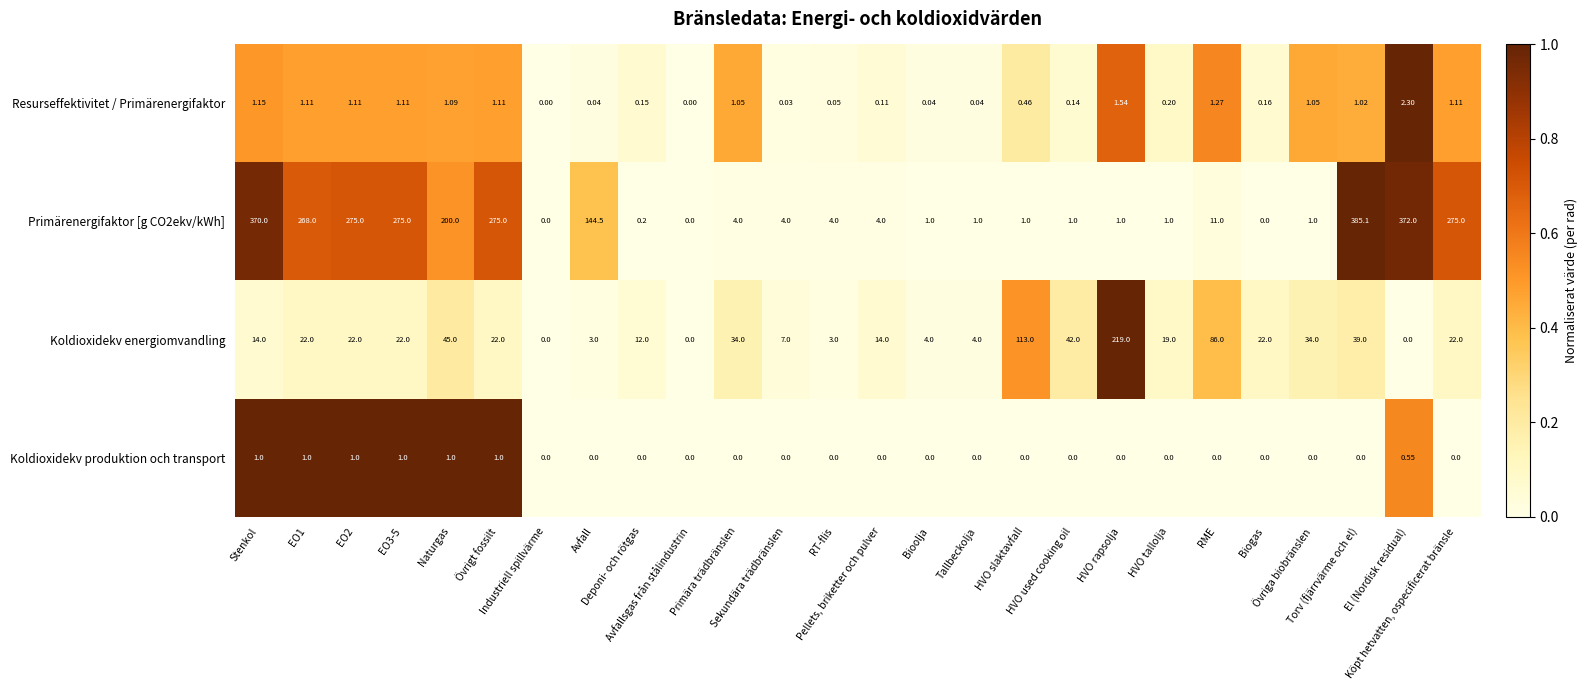

Reading right to left, list all the values displayed in this chart.

Resurseffektivitet / Primärenergifaktor: Köpt hetvatten, ospecificerat bränsle=1.1	El (Nordisk residual)=2.3	Torv (fjärrvärme och el)=1.0	Övriga biobränslen=1.1	Biogas=0.2	RME=1.3	HVO tallolja=0.2	HVO rapsolja=1.5	HVO used cooking oil=0.1	HVO slaktavfall=0.5	Tallbeckolja=0.0	Bioolja=0.0	Pellets, briketter och pulver=0.1	RT-flis=0.1	Sekundära trädbränslen=0.0	Primära trädbränslen=1.1	Avfallsgas från stålindustrin=0.0	Deponi- och rötgas=0.1	Avfall=0.0	Industriell spillvärme=0.0	Övrigt fossilt=1.1	Naturgas=1.1	EO3-5=1.1	EO2=1.1	EO1=1.1	Stenkol=1.1
Primärenergifaktor [g CO2ekv/kWh]: Köpt hetvatten, ospecificerat bränsle=275.0	El (Nordisk residual)=372.0	Torv (fjärrvärme och el)=385.1	Övriga biobränslen=1.0	Biogas=0.0	RME=11.0	HVO tallolja=1.0	HVO rapsolja=1.0	HVO used cooking oil=1.0	HVO slaktavfall=1.0	Tallbeckolja=1.0	Bioolja=1.0	Pellets, briketter och pulver=4.0	RT-flis=4.0	Sekundära trädbränslen=4.0	Primära trädbränslen=4.0	Avfallsgas från stålindustrin=0.0	Deponi- och rötgas=0.2	Avfall=144.5	Industriell spillvärme=0.0	Övrigt fossilt=275.0	Naturgas=200.0	EO3-5=275.0	EO2=275.0	EO1=268.0	Stenkol=370.0
Koldioxidekv energiomvandling: Köpt hetvatten, ospecificerat bränsle=22.0	El (Nordisk residual)=0.0	Torv (fjärrvärme och el)=39.0	Övriga biobränslen=34.0	Biogas=22.0	RME=86.0	HVO tallolja=19.0	HVO rapsolja=219.0	HVO used cooking oil=42.0	HVO slaktavfall=113.0	Tallbeckolja=4.0	Bioolja=4.0	Pellets, briketter och pulver=14.0	RT-flis=3.0	Sekundära trädbränslen=7.0	Primära trädbränslen=34.0	Avfallsgas från stålindustrin=0.0	Deponi- och rötgas=12.0	Avfall=3.0	Industriell spillvärme=0.0	Övrigt fossilt=22.0	Naturgas=45.0	EO3-5=22.0	EO2=22.0	EO1=22.0	Stenkol=14.0
Koldioxidekv produktion och transport: Köpt hetvatten, ospecificerat bränsle=0.0	El (Nordisk residual)=0.6	Torv (fjärrvärme och el)=0.0	Övriga biobränslen=0.0	Biogas=0.0	RME=0.0	HVO tallolja=0.0	HVO rapsolja=0.0	HVO used cooking oil=0.0	HVO slaktavfall=0.0	Tallbeckolja=0.0	Bioolja=0.0	Pellets, briketter och pulver=0.0	RT-flis=0.0	Sekundära trädbränslen=0.0	Primära trädbränslen=0.0	Avfallsgas från stålindustrin=0.0	Deponi- och rötgas=0.0	Avfall=0.0	Industriell spillvärme=0.0	Övrigt fossilt=1.0	Naturgas=1.0	EO3-5=1.0	EO2=1.0	EO1=1.0	Stenkol=1.0